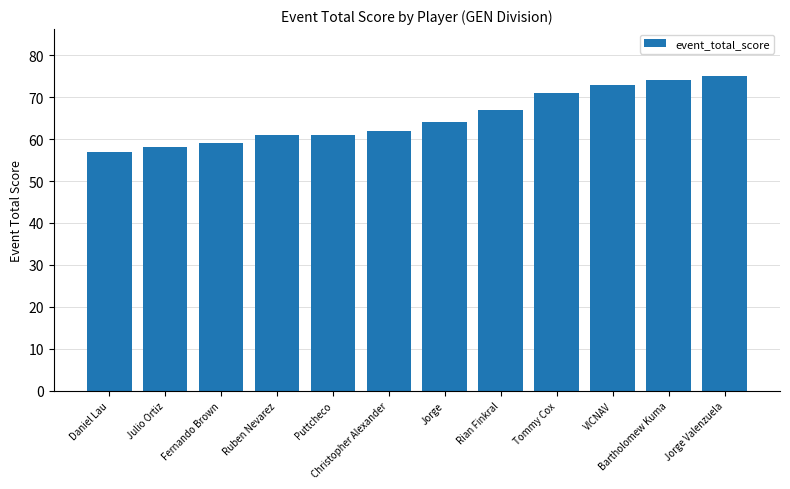

How many data points does each series have?

12